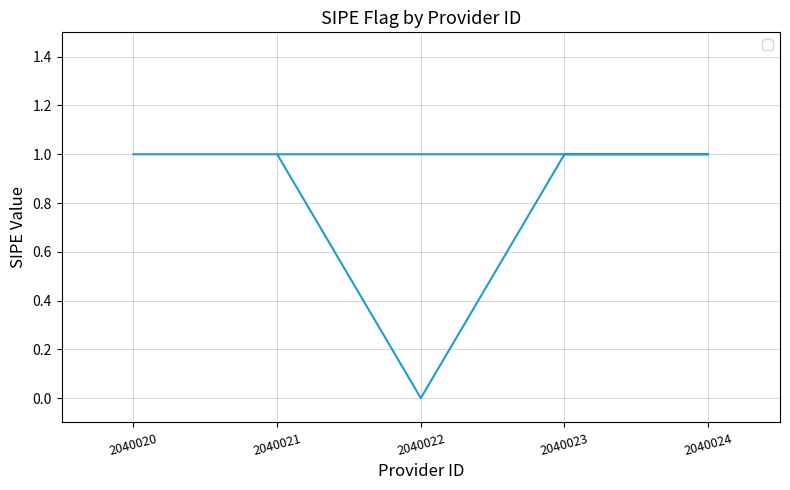

Which label corresponds to the largest value in the chart?

2040021